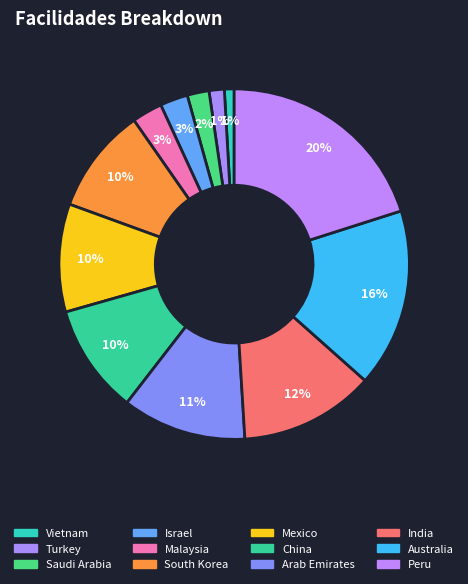

How many slices are in this pie chart?

12